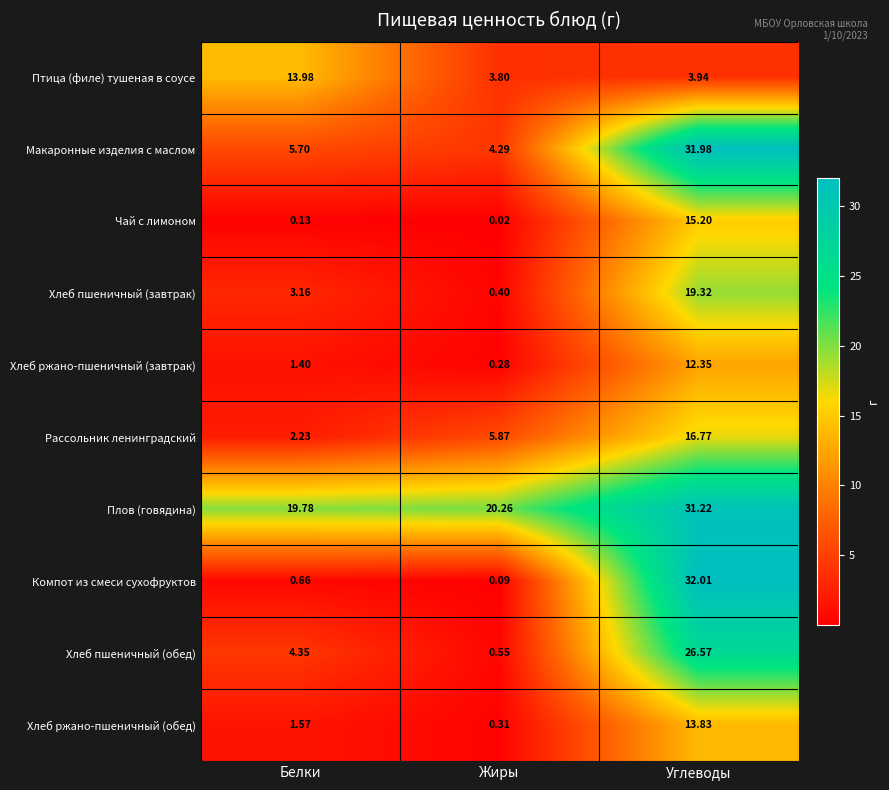

Where does the Хлеб пшеничный (завтрак) series first go above 3?

Белки